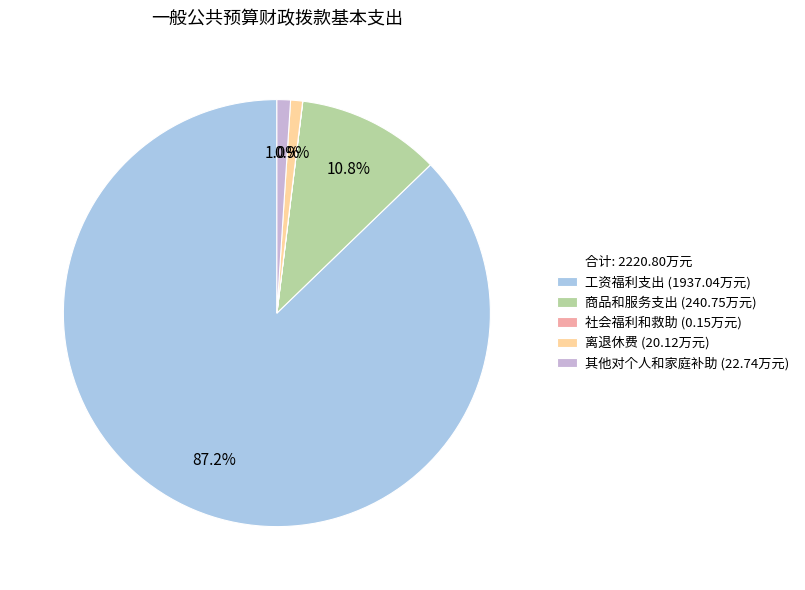

To the nearest percent, what is the average slice percentage?

20%